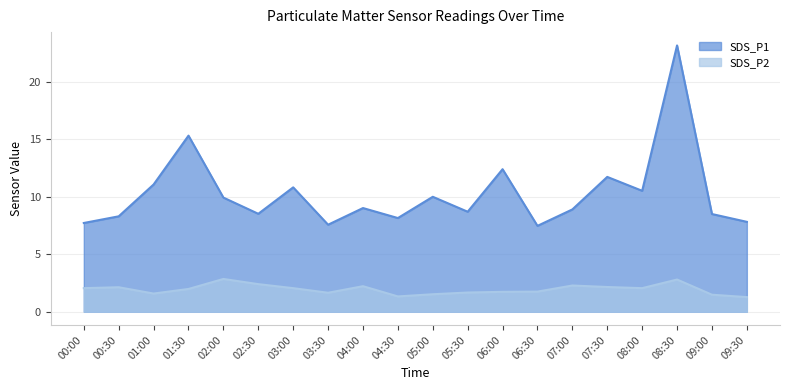

Rank the series by their maximum value, from highest to lowest.

SDS_P1, SDS_P2